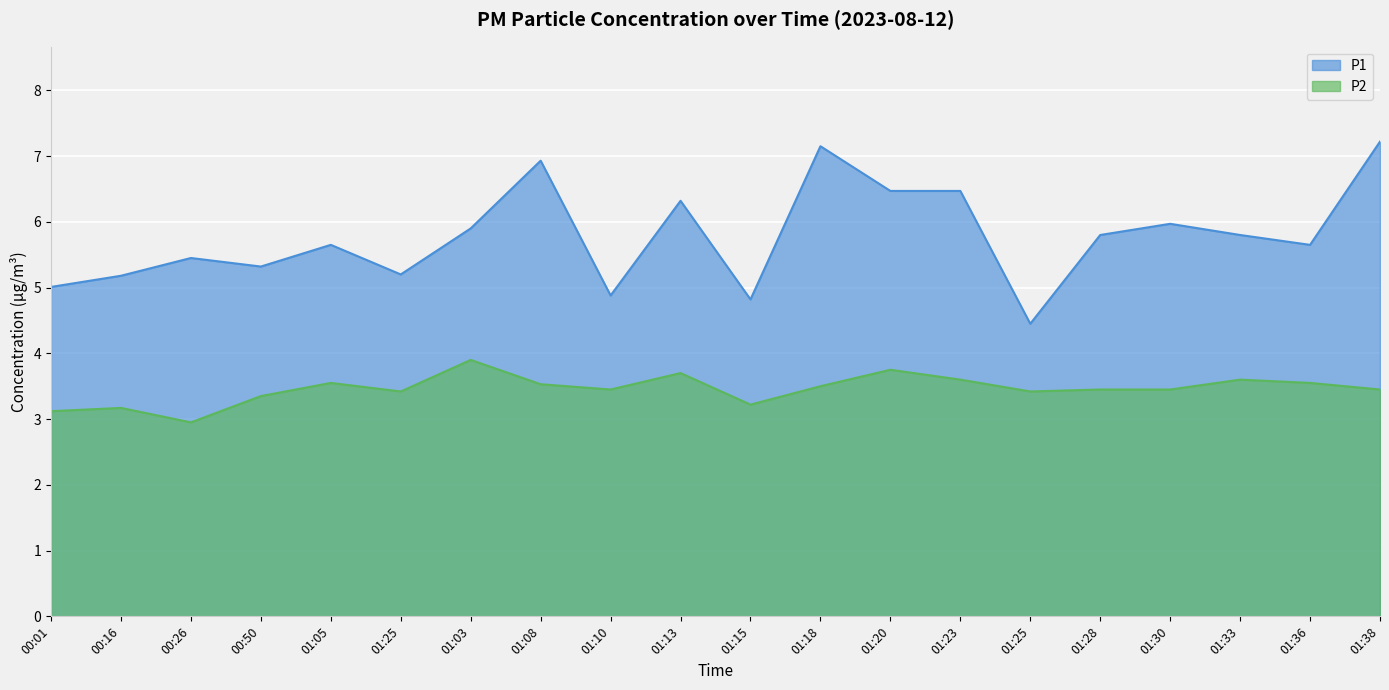

What is the minimum value shown in the chart?

3.0